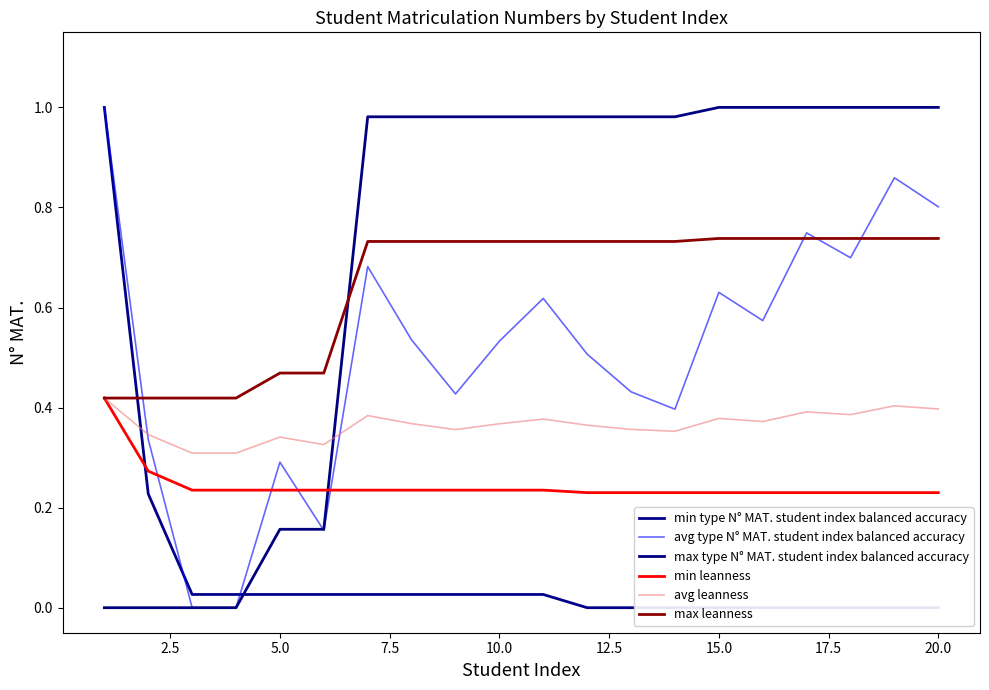

How many times do max type N° MAT. student index balanced accuracy and min leanness cross each other?

1